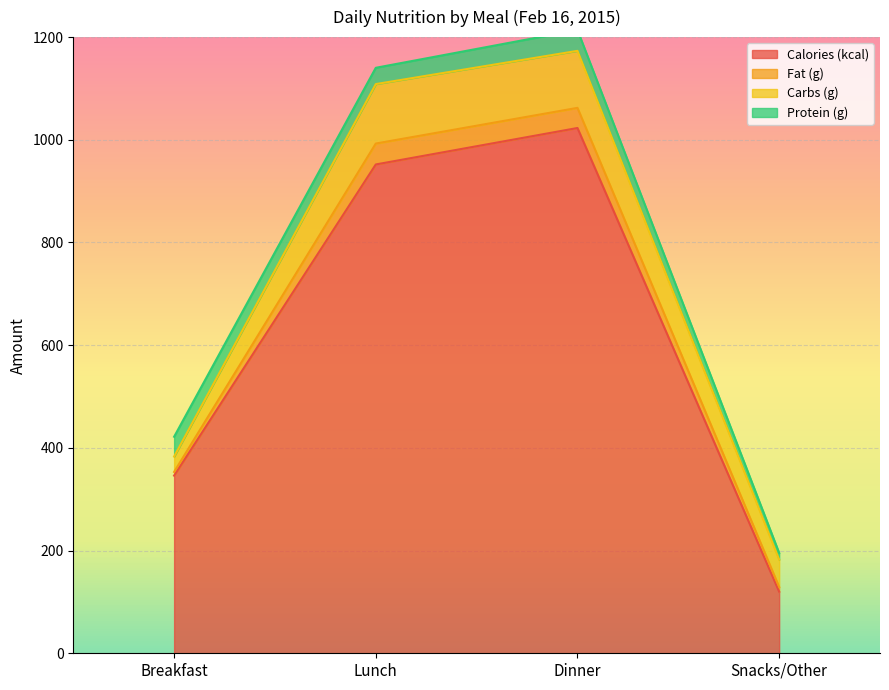

Is it true that Carbs (g) equals 15.9 at Breakfast?

False